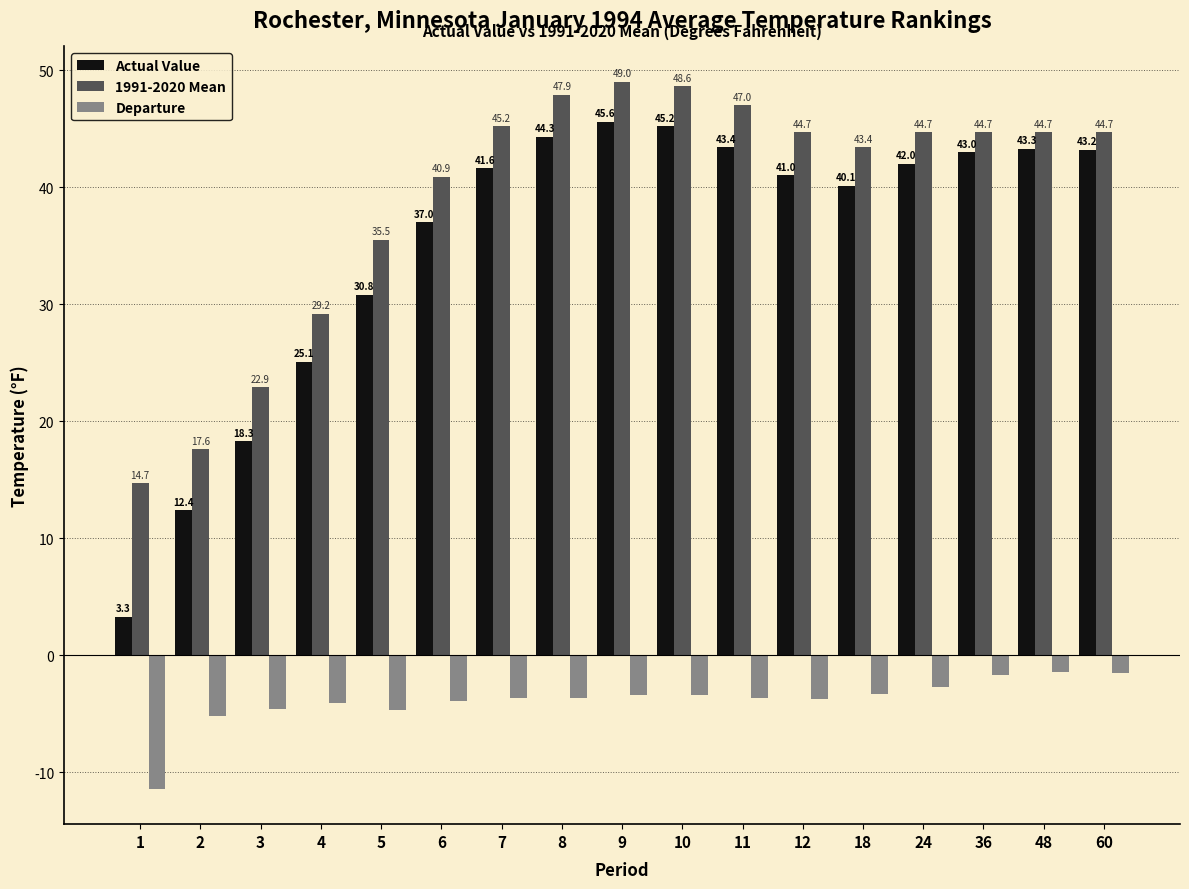

How many bars are there in each group?

3